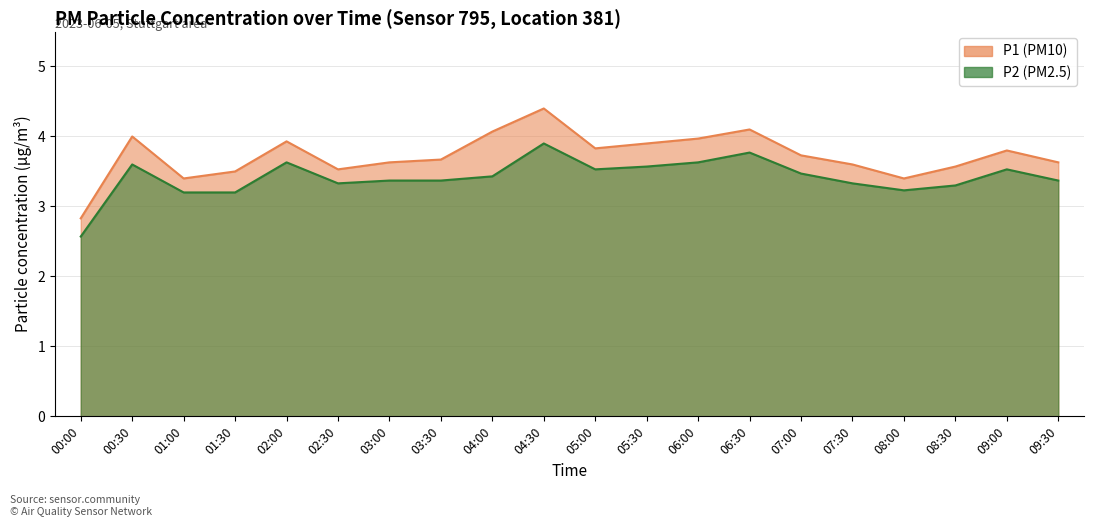

What is the difference between the highest and lowest values at 01:30?

0.3